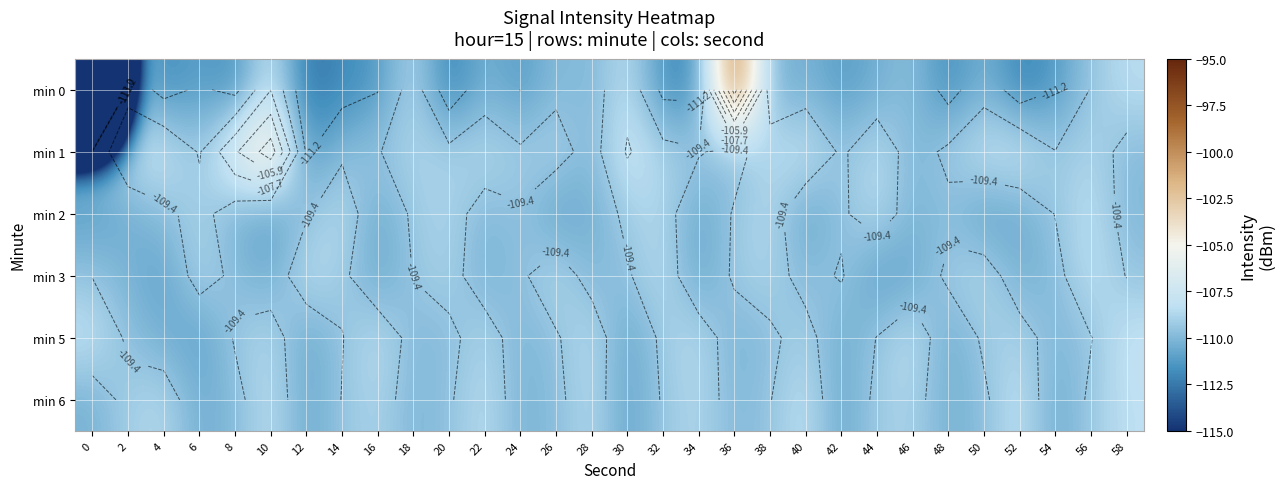

At which category is the sum across all series the highest?

36